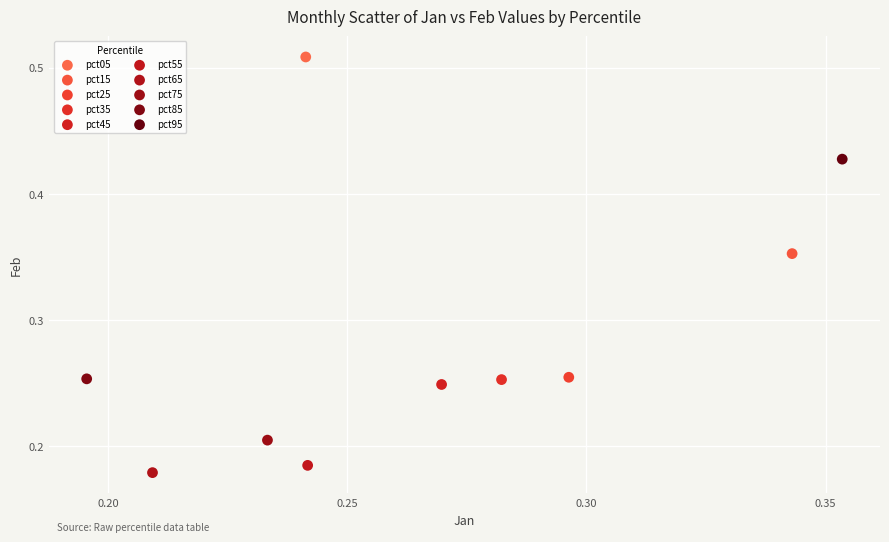

Which series contains the highest Y value?

pct05